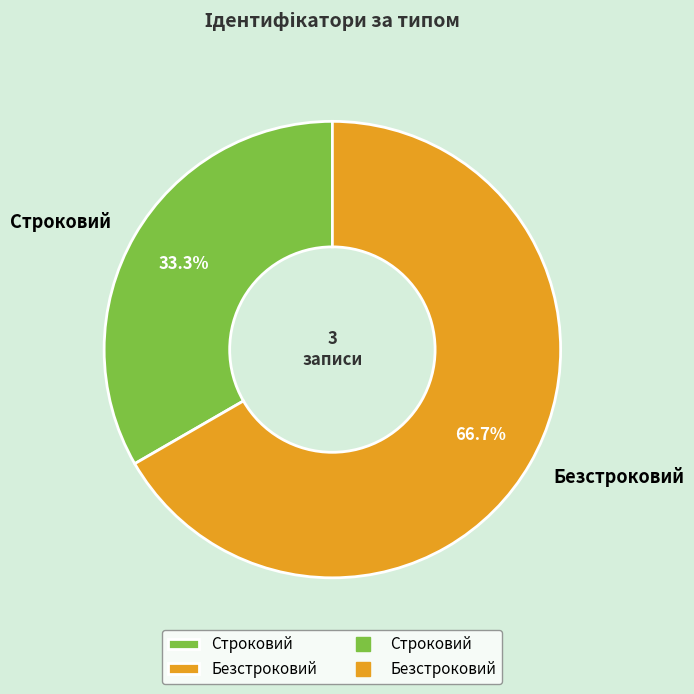

Is there any slice that represents more than half of the pie?

Yes